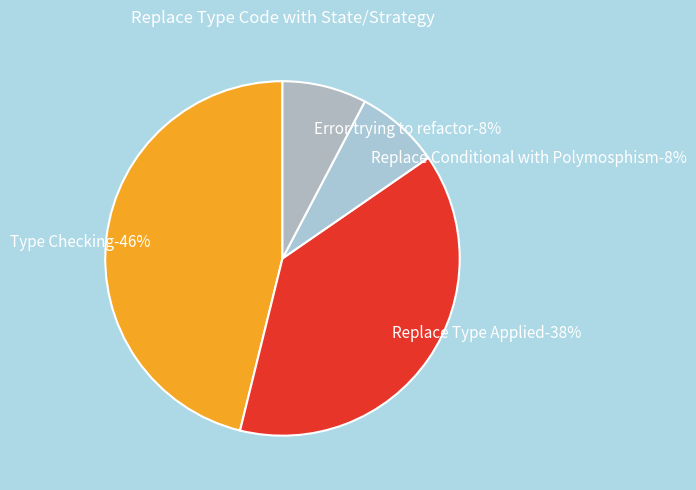

Is it true that Replace Conditional with Polymosphism is 8% of the pie?

True